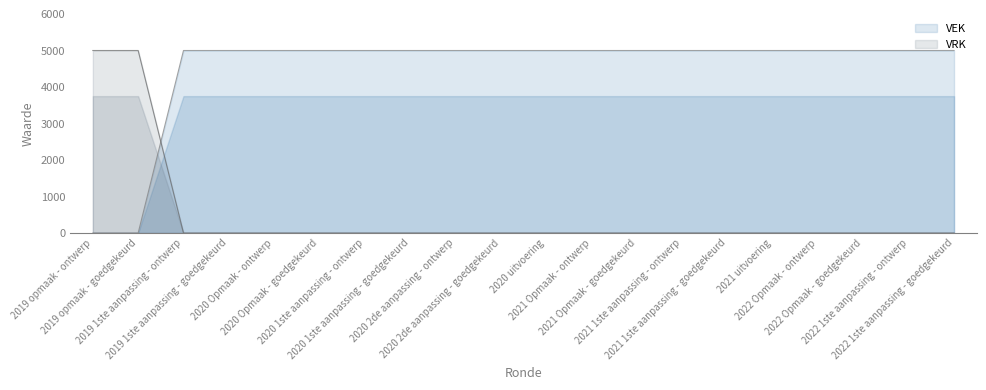

What is the average value of the VRK series?

500